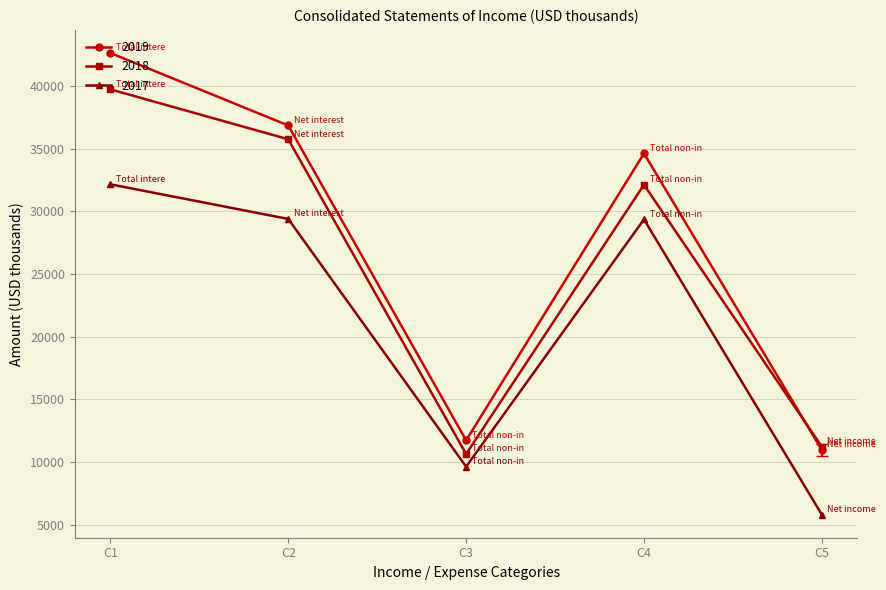

Rank the series by their average value, from highest to lowest.

2019, 2018, 2017